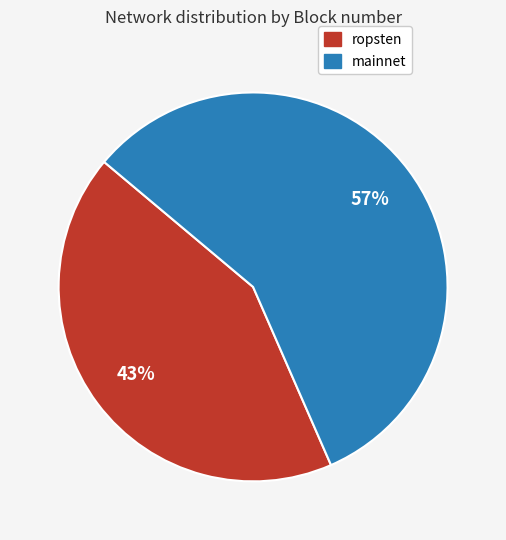

To the nearest percent, what is the average slice percentage?

50%